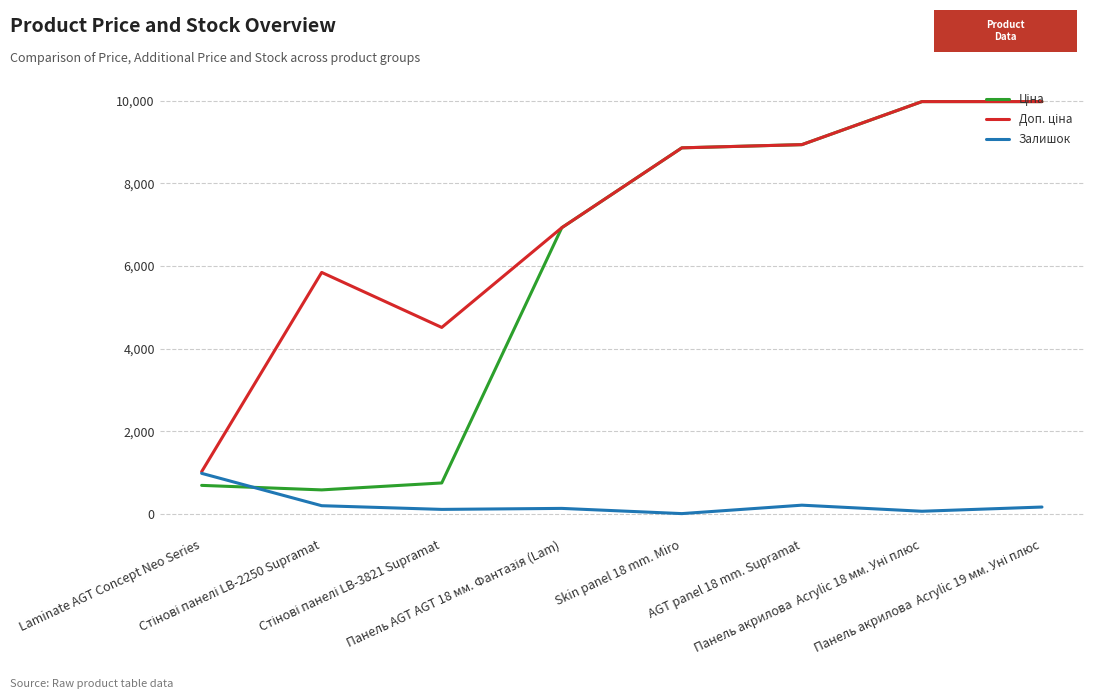

Reading left to right, list all the values displayed in this chart.

Ціна: 693.7	584.4	752.2	6925.7	8856.7	8934.1	9975.0	9975.0
Доп. ціна: 1024.6	5843.9	4513.3	6925.7	8856.7	8934.1	9975.0	9975.0
Залишок: 985.0	202.0	113.0	137.0	11.0	215.0	68.0	170.0